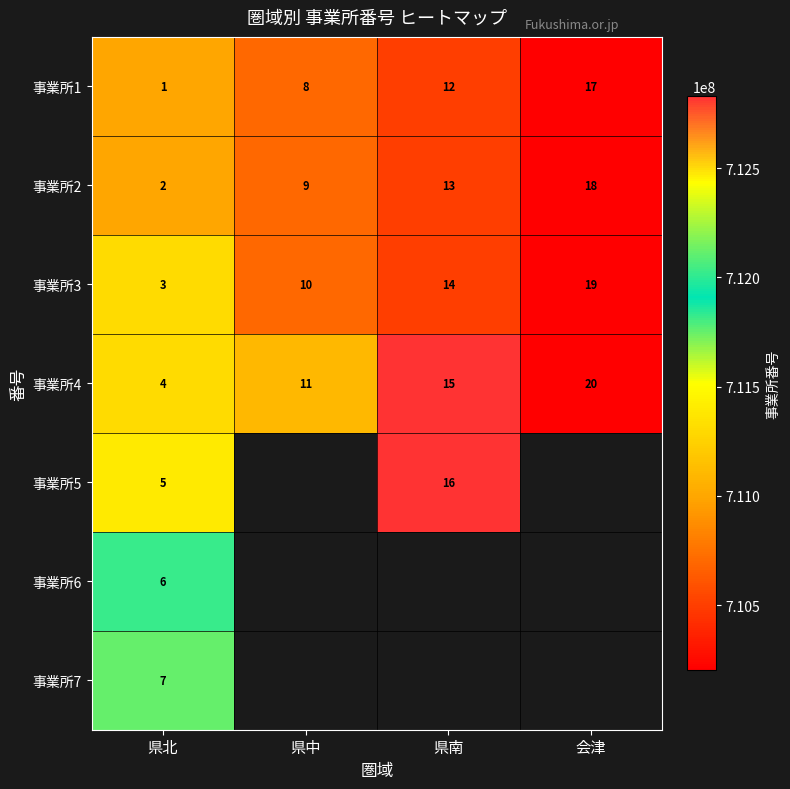

What is the highest value of the 事業所1 series?

17